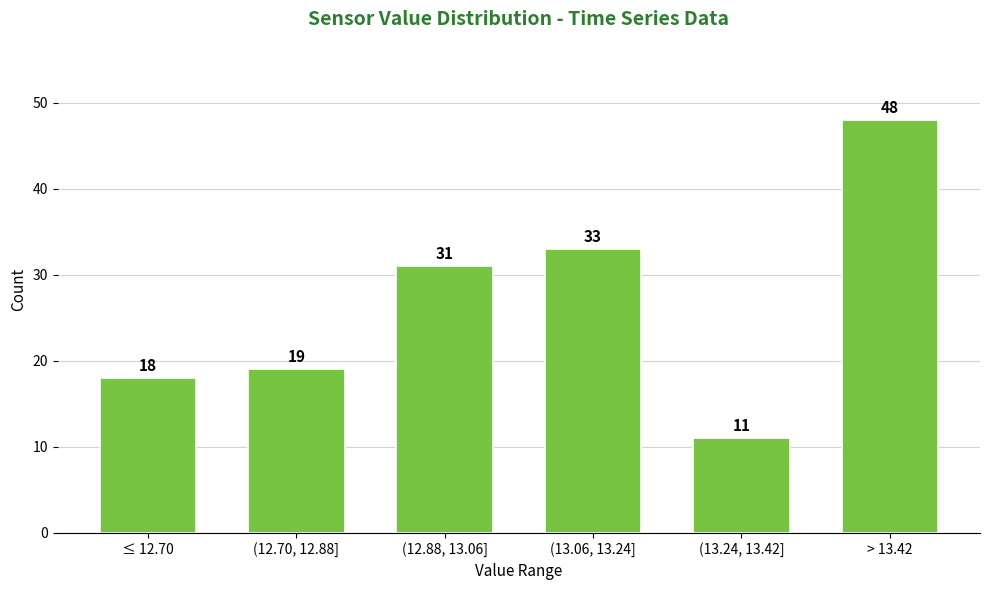

Reading right to left, what are all the values shown in this chart?

> 13.42=48	(13.24, 13.42]=11	(13.06, 13.24]=33	(12.88, 13.06]=31	(12.70, 12.88]=19	≤ 12.70=18